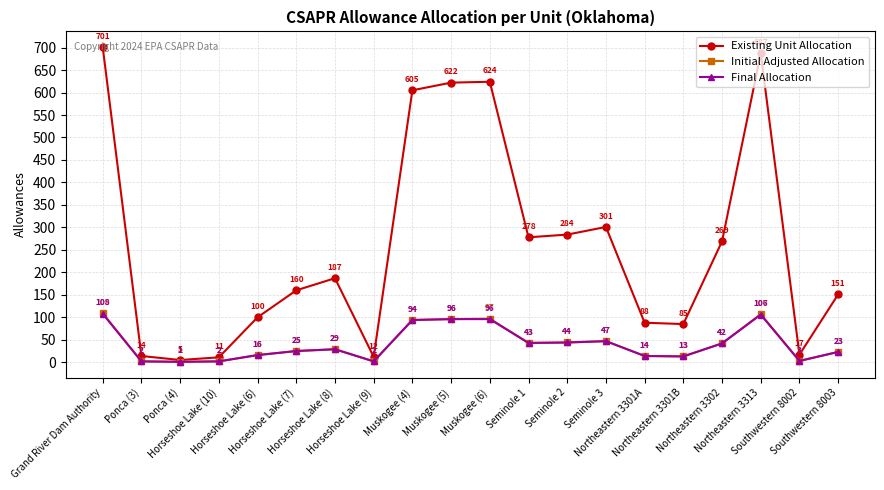

What is the value of the Initial Adjusted Allocation point at the 1st from the left?

109